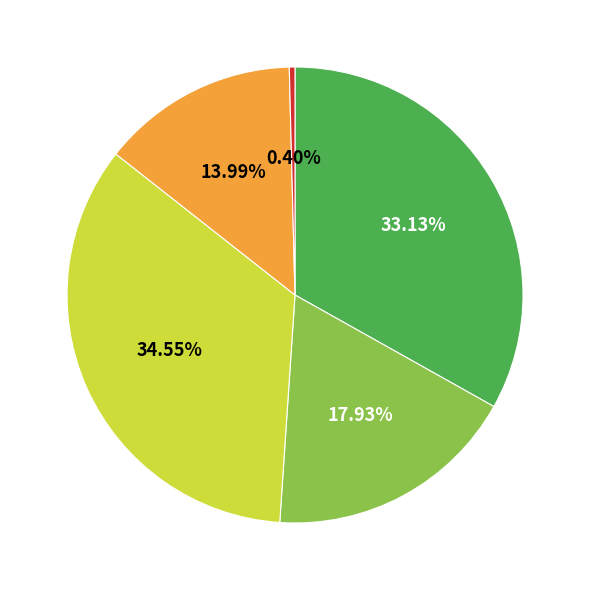

Is there a majority slice in this chart?

No